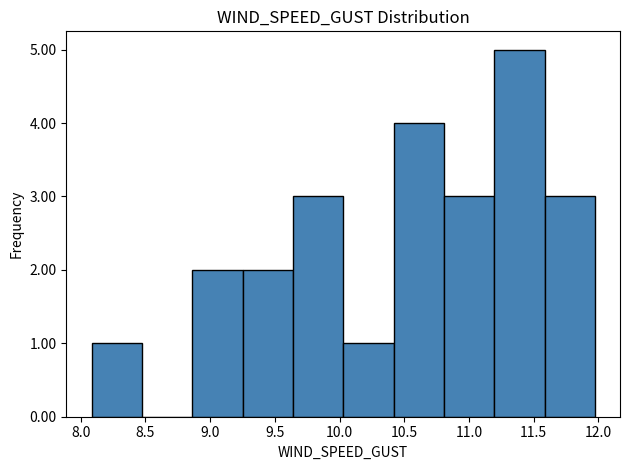

Reading left to right, list every bar in this chart as the range it spans on the x-axis followed by its height. Neither the bar edges nor the heights are printed on the chart, so give them approximately, as read against the axes.

8.10 to 8.45: 1
8.45 to 8.85: 0
8.85 to 9.25: 2
9.25 to 9.65: 2
9.65 to 10.05: 3
10.05 to 10.40: 1
10.40 to 10.80: 4
10.80 to 11.20: 3
11.20 to 11.60: 5
11.60 to 11.95: 3